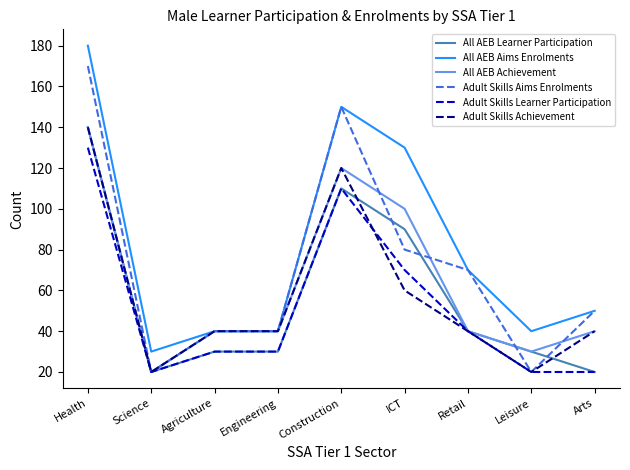

Where does the All AEB Achievement series first go above 40?

Health